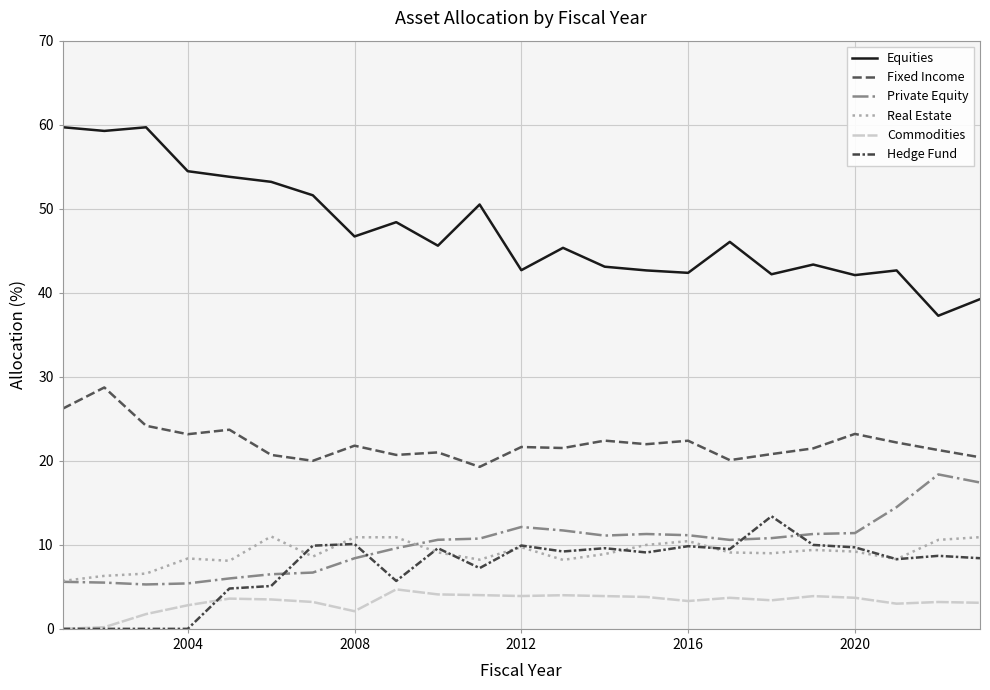

True or false: Equities and Fixed Income intersect in this chart.

False